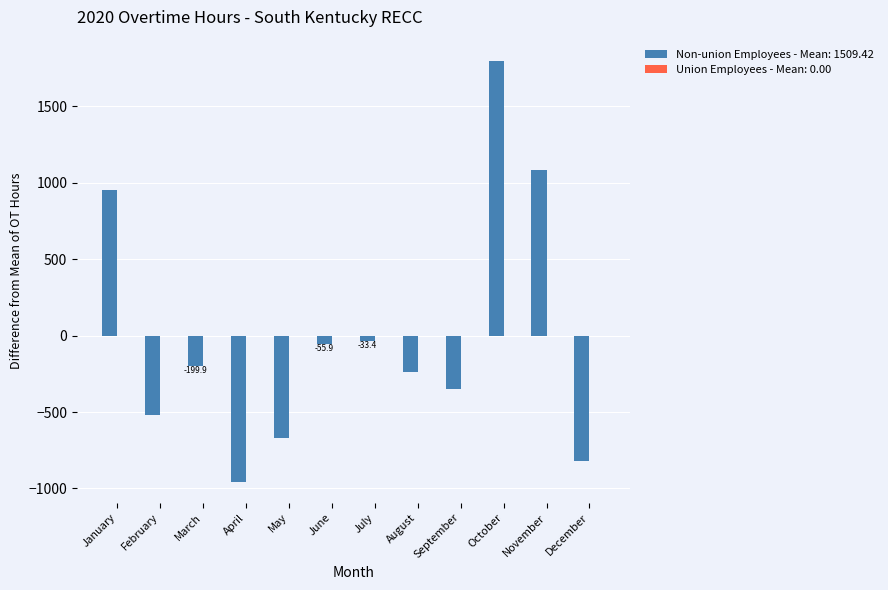

What is the value of the 9th bar from the left?

-347.9